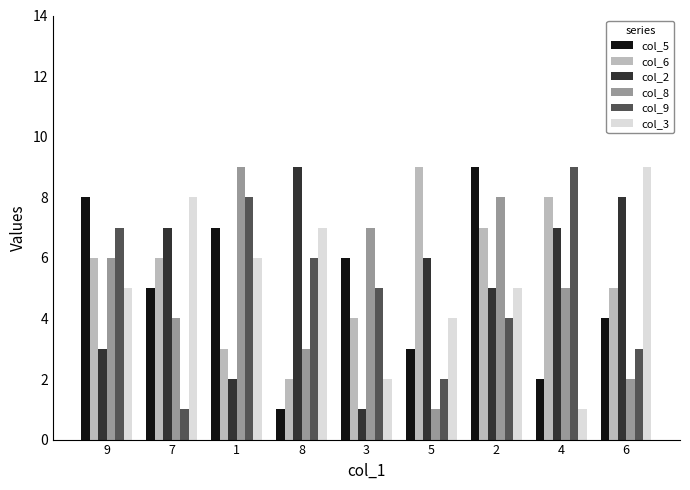

Between 9 and 7, which series saw the biggest shift?

col_9